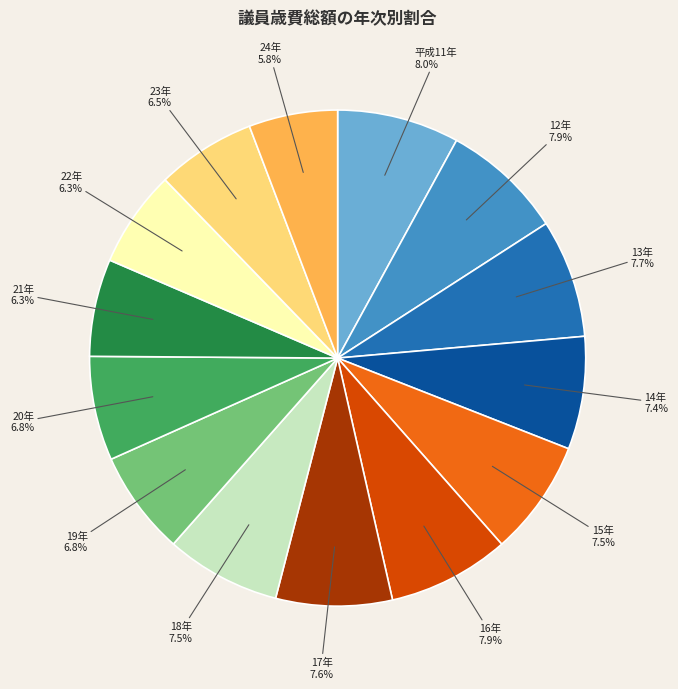

Is the sum of 17年 and 平成11年 greater than half?

No